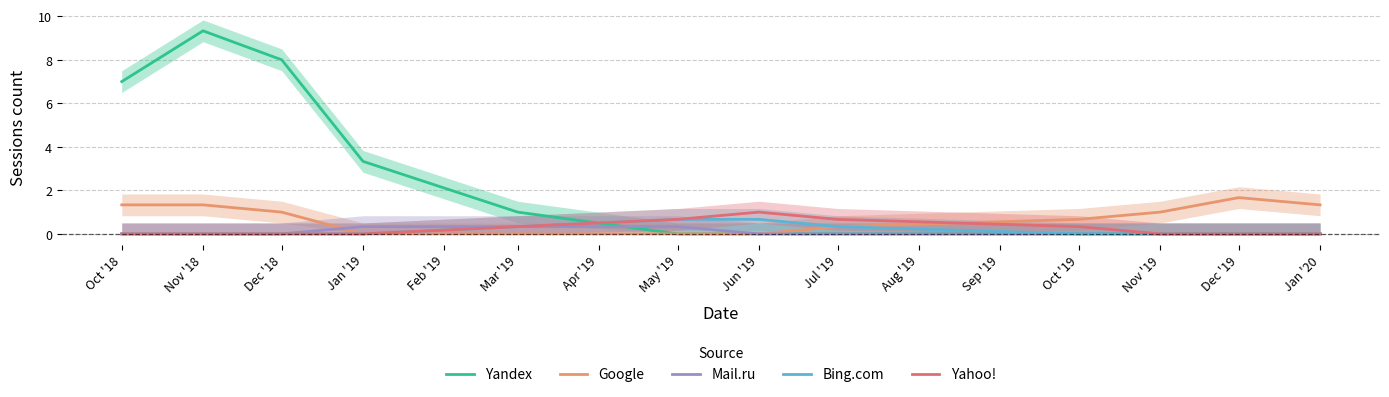

What is the sum of the Mail.ru values at Oct '18 and Jan '19?

0.3